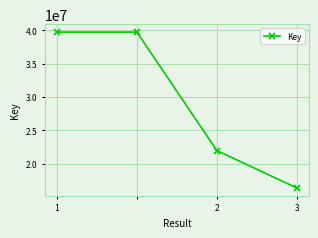

What is the maximum value shown in the chart?

39743447